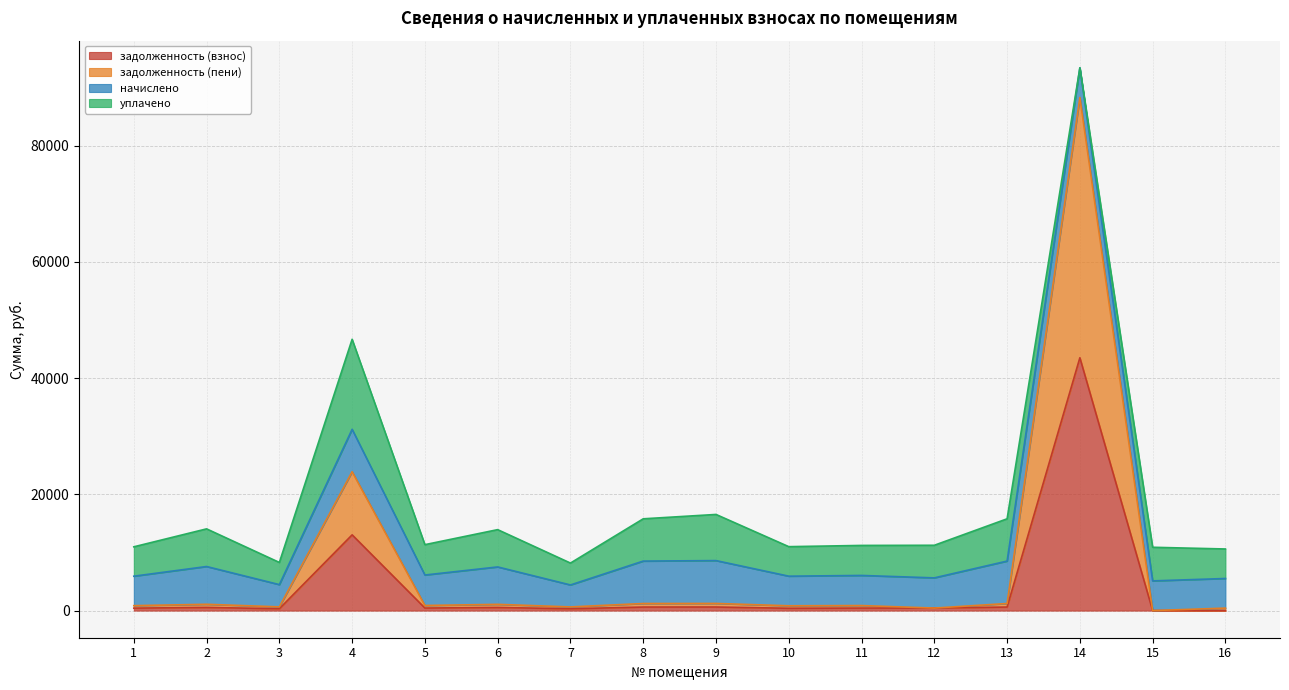

What is the difference between the maximum and minimum values in the задолженность (пени) series?

88310.8